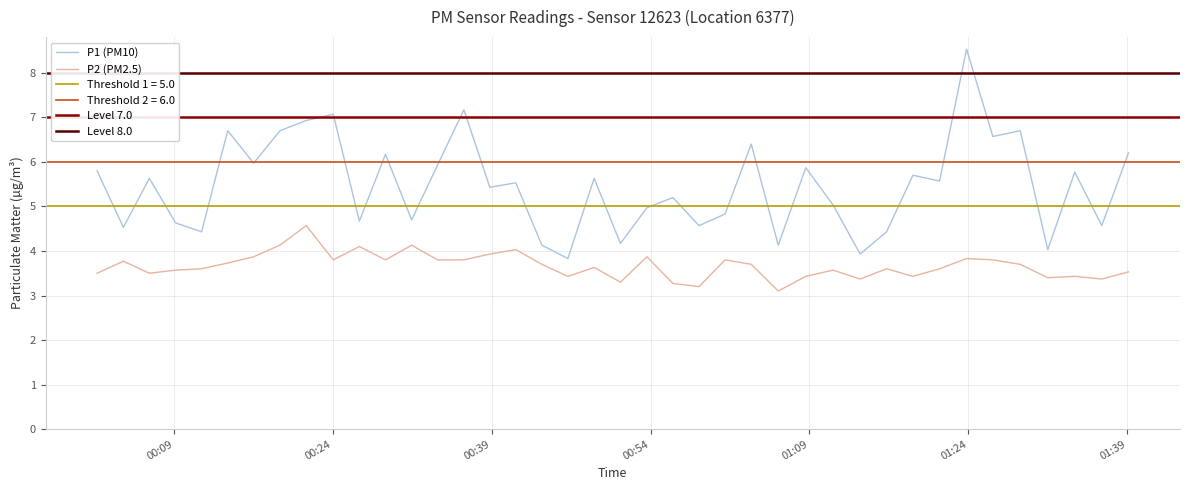

What is the highest value of the P2 series?

4.6